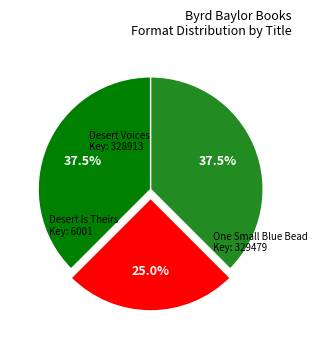

Does any single category account for the majority?

No